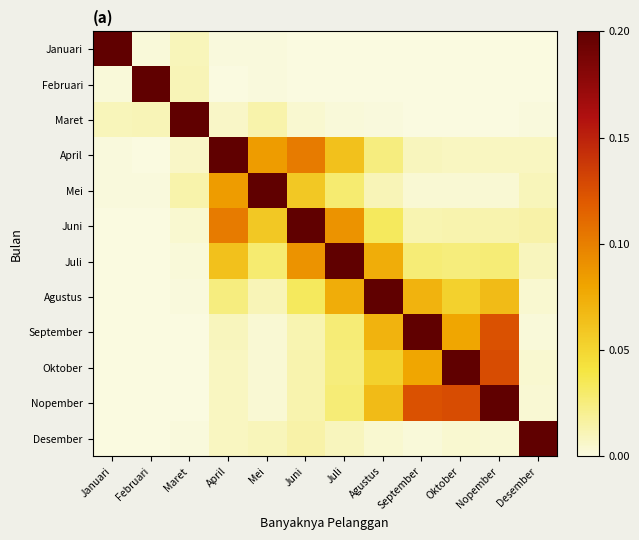

Rank the series at Februari from highest to lowest value.

Februari, Maret, Januari, Mei, April, Juni, Desember, Juli, Agustus, September, Nopember, Oktober